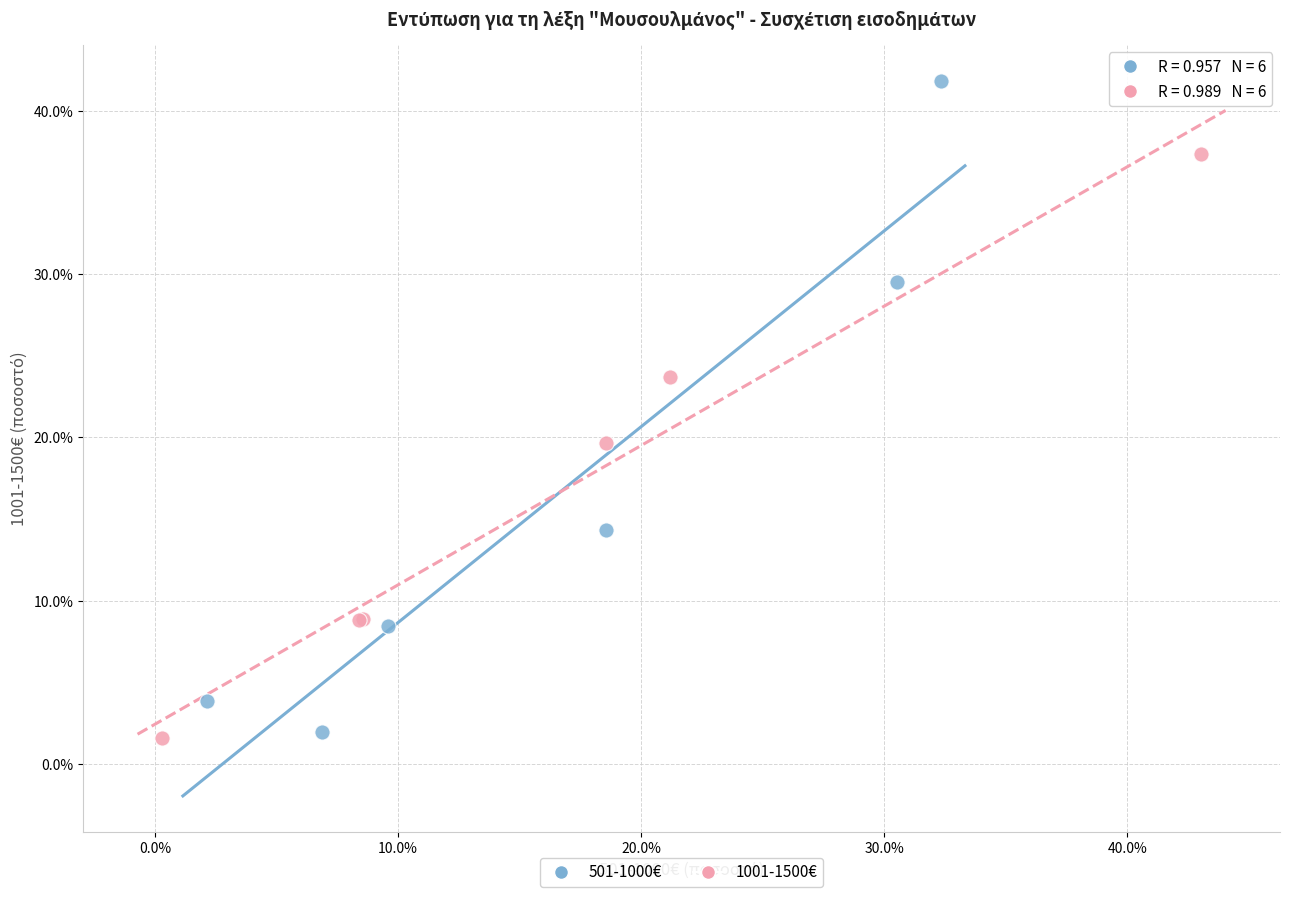

Which series has the largest Y range (max minus min)?

501-1000€